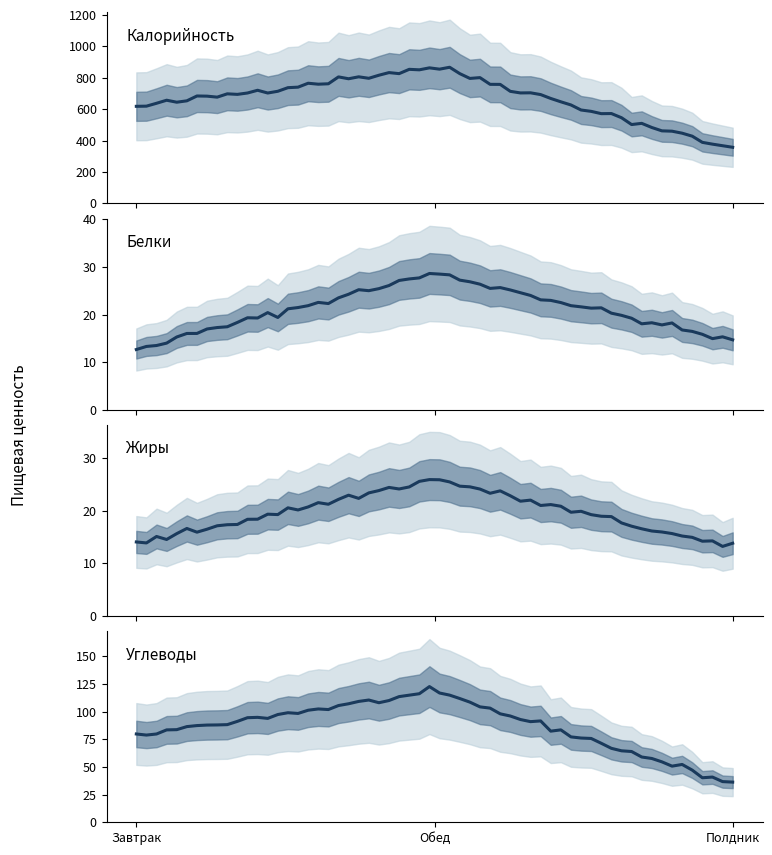

At which label does Белки first exceed 14?

Обед